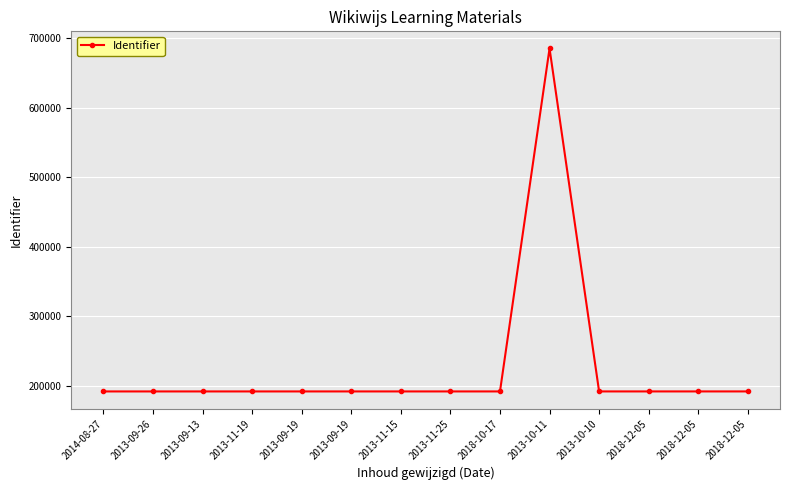

The chart shows a value of 191823 at 2013-11-15. True or false?

True